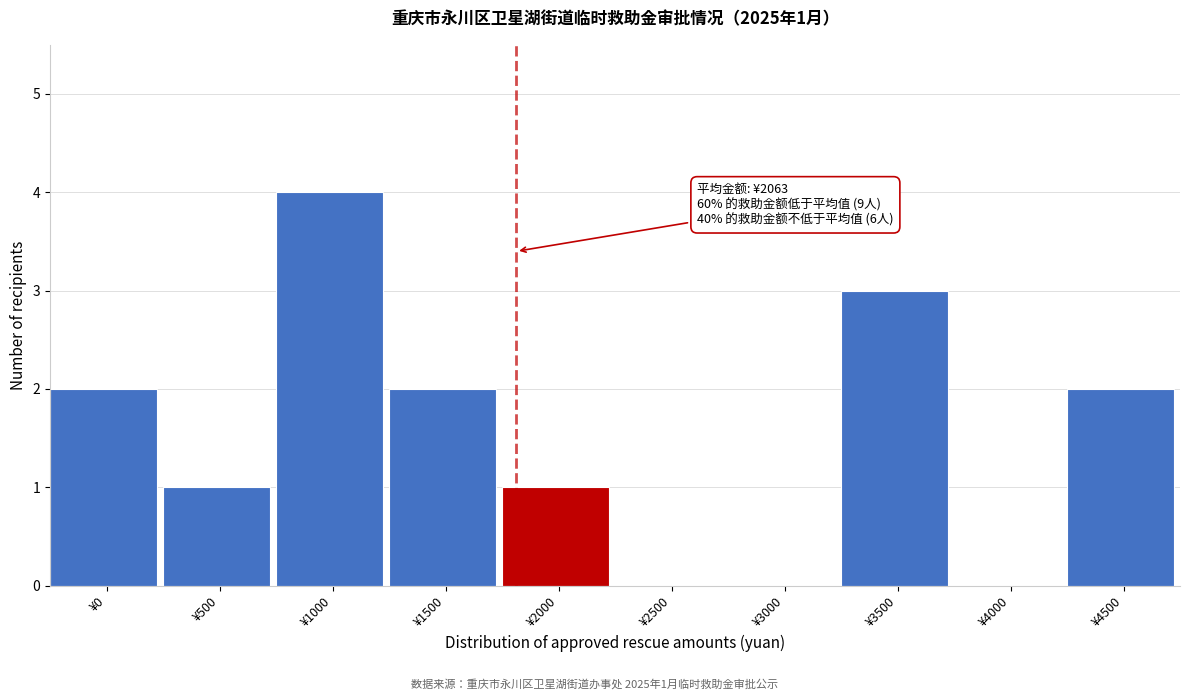

Reading left to right, what are all the values shown in this chart?

¥0=2	¥500=1	¥1000=4	¥1500=2	¥2000=1	¥2500=0	¥3000=0	¥3500=3	¥4000=0	¥4500=2